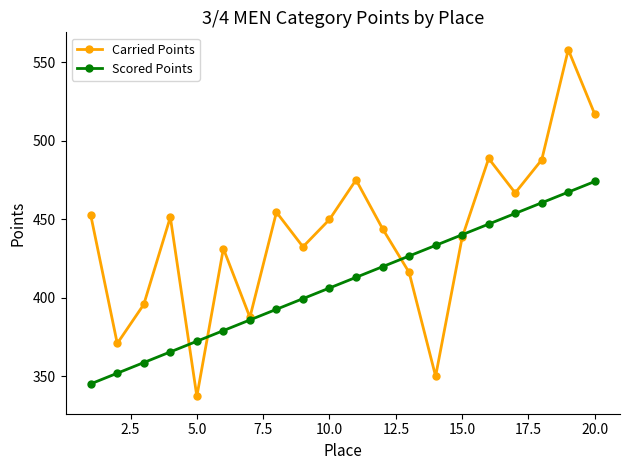

Which series ends up on top after the final intersection of Scored Points and Carried Points?

Carried Points